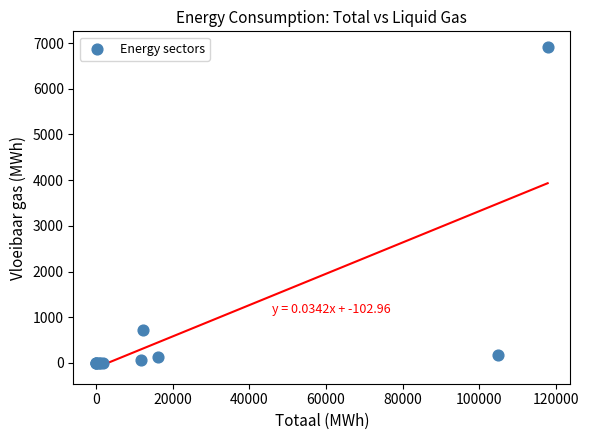

What Y value in the scatter plot is closest to 3452?

715.2